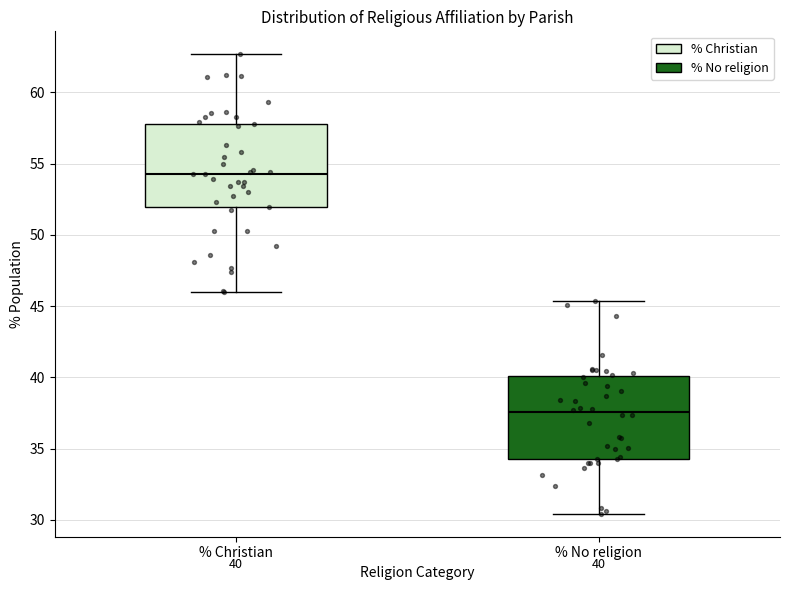

Which box has the lowest median line?

% No religion